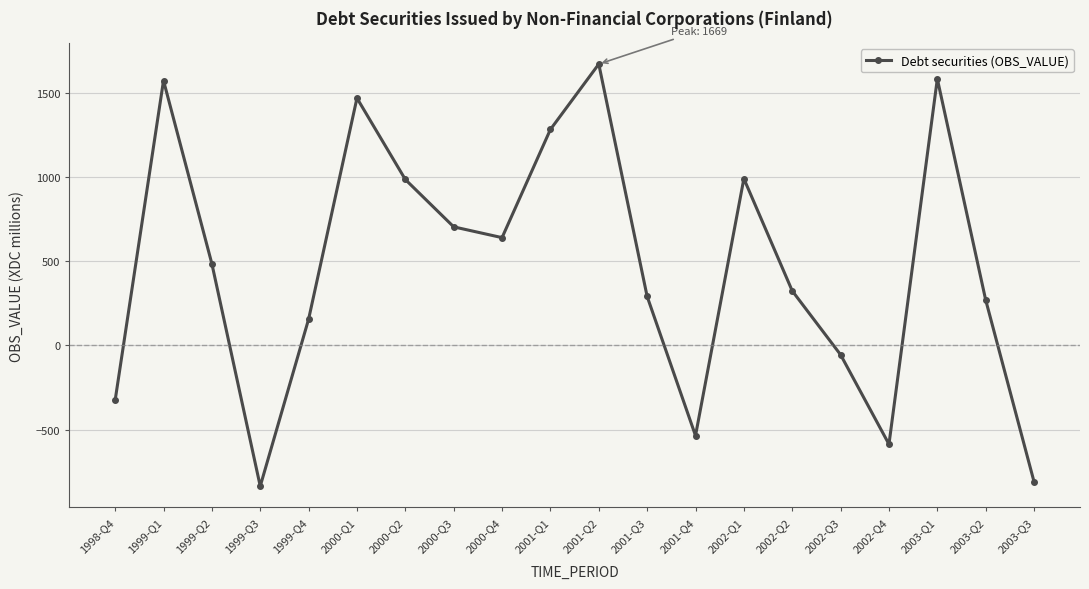

Is this an area chart (filled region under the line)?

No